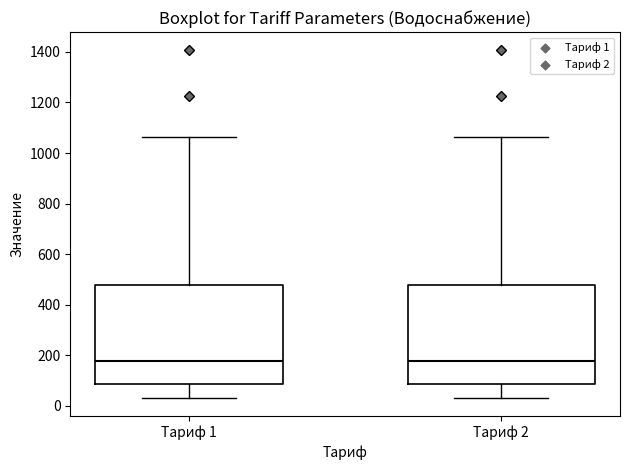

Reading left to right, read every box against the y-axis: the position of its median line, the range the box covers, and the ends of its whiskers. The values are not printed on the chart, so give them approximately, as read against the axis.

Тариф 1: median 180, box 80 to 480, whiskers 40 to 1060
Тариф 2: median 180, box 80 to 480, whiskers 40 to 1060